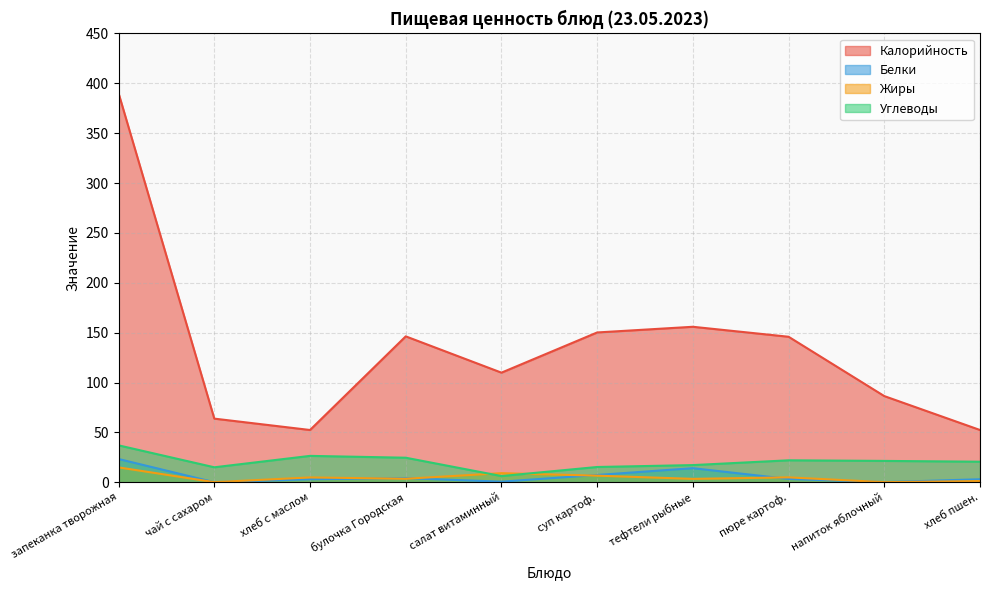

What is the label of the 4th point from the left?

булочка Городская